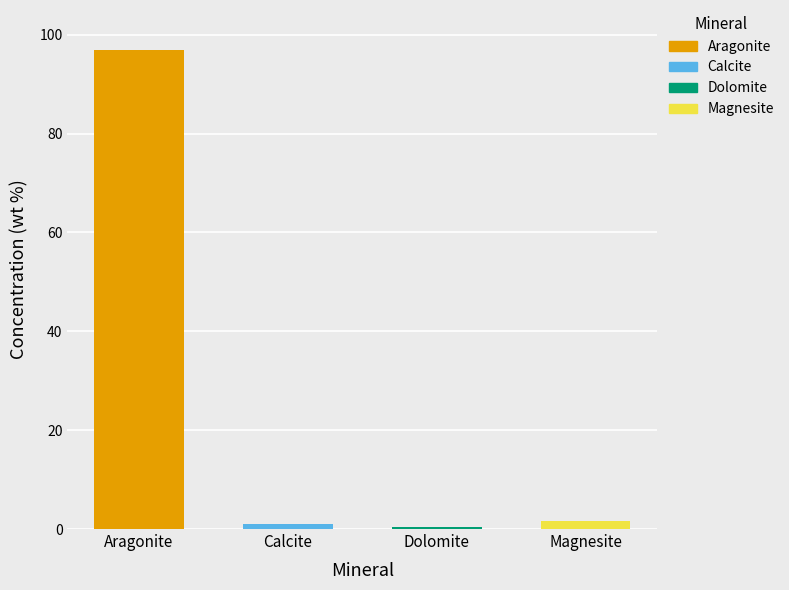

How many data points does each series have?

4